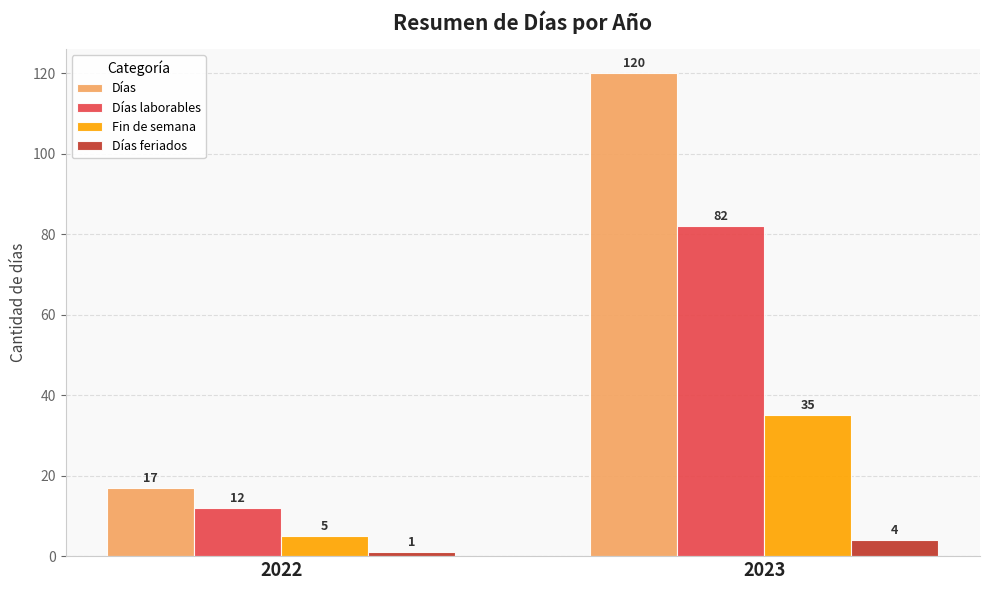

Is it true that Días equals 120 at 2023?

True